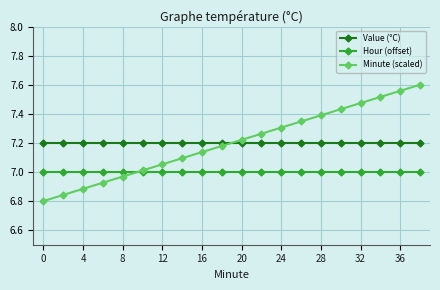

True or false: Minute (scaled) has more than 0 points higher than both neighbors.

False